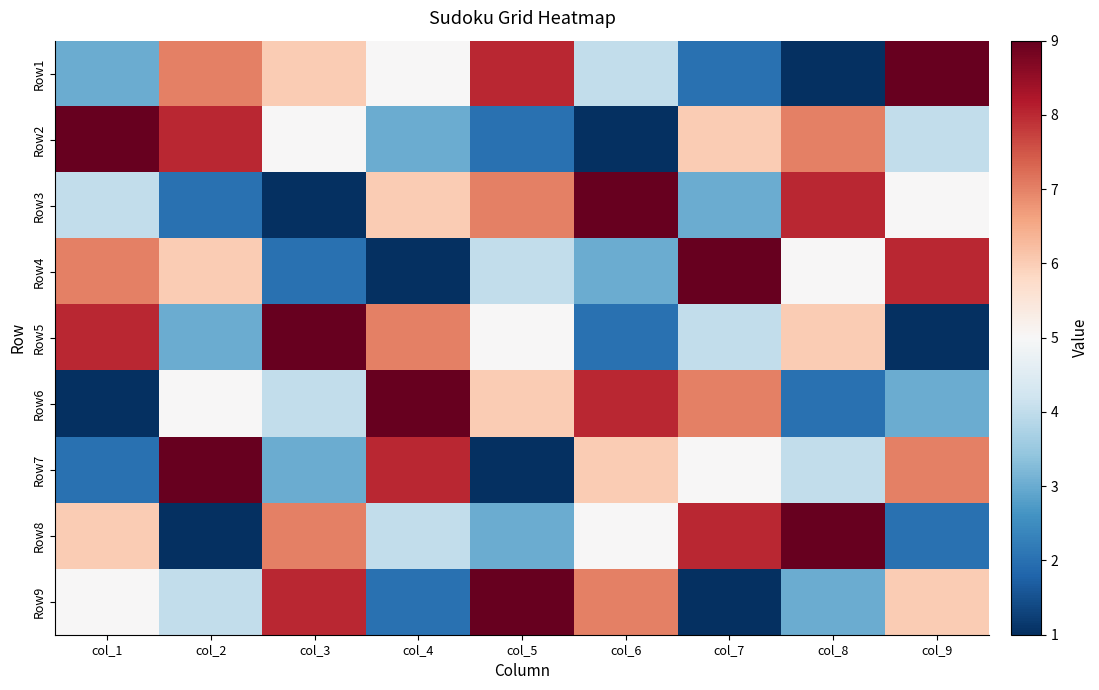

Between col_3 and col_1, which is larger?

col_3